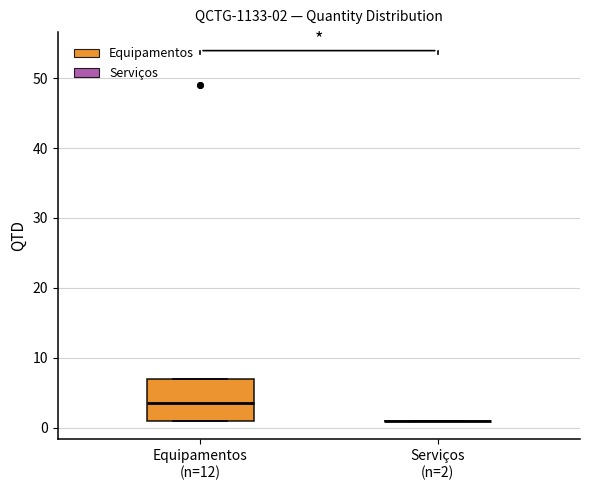

Which box is the tallest, from its lower edge to its upper edge?

Equipamentos (n=12)